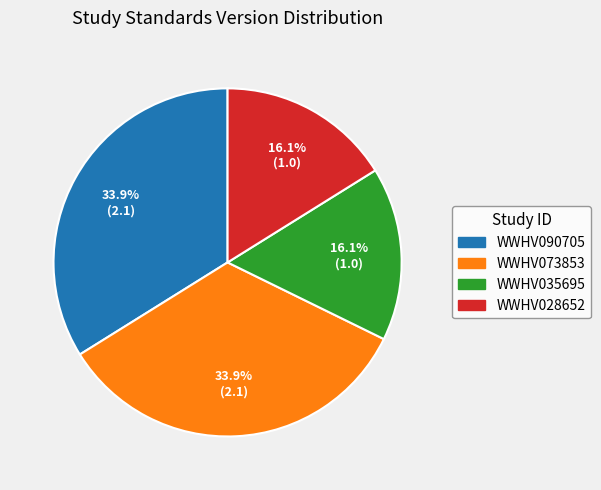

Between WWHV090705 and WWHV035695, which is larger?

WWHV090705